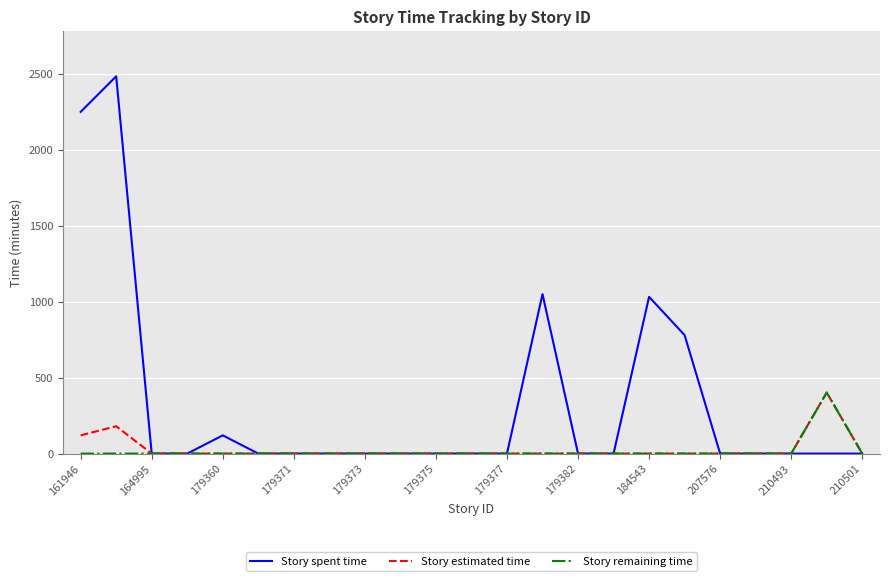

Which series has the largest total across all categories?

Story spent time